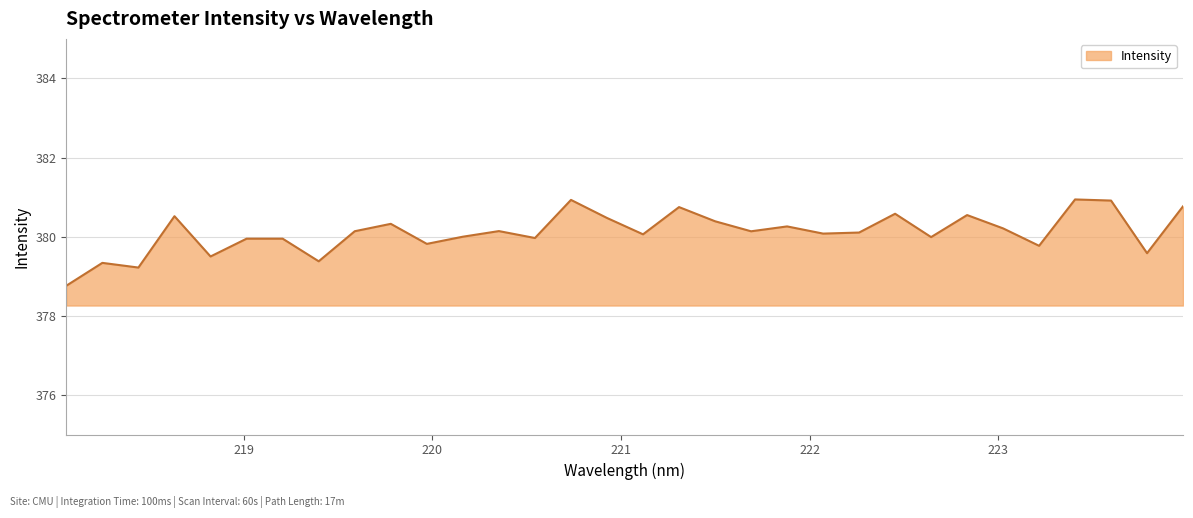

What is the difference between the maximum and minimum values?

2.2